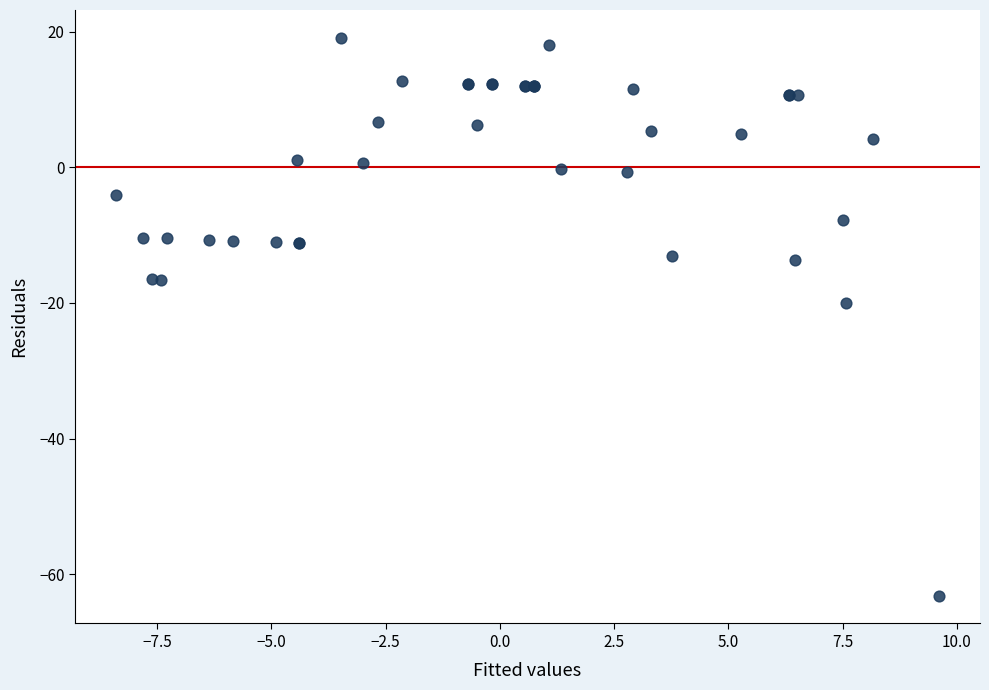

What Y value in the scatter plot is closest to -22?

-20.0